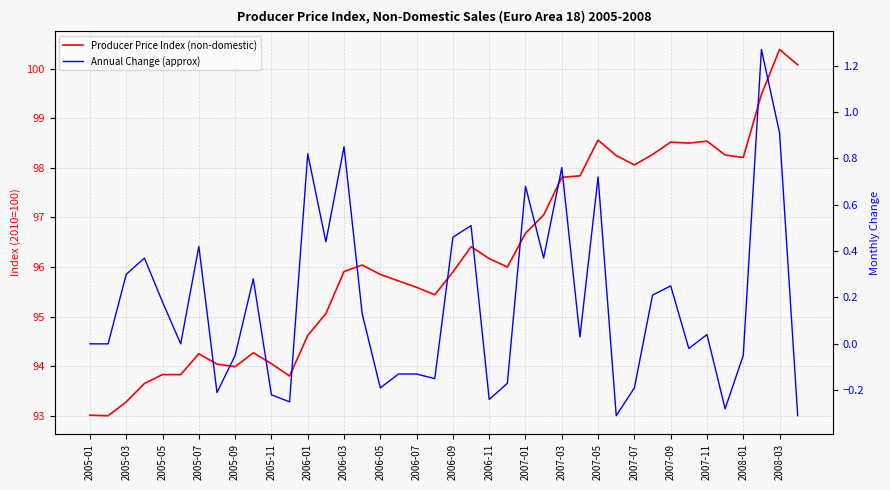

Reading right to left, list all the values displayed in this chart.

Producer Price Index (non-domestic): 100.1	100.4	99.5	98.2	98.3	98.5	98.5	98.5	98.3	98.1	98.2	98.6	97.8	97.8	97.0	96.7	96.0	96.2	96.4	95.9	95.4	95.6	95.7	95.8	96.0	95.9	95.1	94.6	93.8	94.0	94.3	94.0	94.0	94.2	93.8	93.8	93.7	93.3	93.0	93.0
Annual Change (approx): -0.3	0.9	1.3	-0.1	-0.3	0.0	-0.0	0.2	0.2	-0.2	-0.3	0.7	0.0	0.8	0.4	0.7	-0.2	-0.2	0.5	0.5	-0.1	-0.1	-0.1	-0.2	0.1	0.8	0.4	0.8	-0.2	-0.2	0.3	-0.1	-0.2	0.4	0.0	0.2	0.4	0.3	0.0	0.0